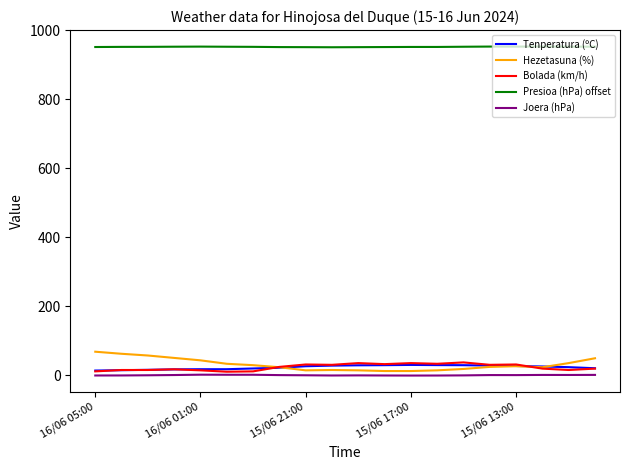

Which series has the largest total across all categories?

Presioa (hPa) offset